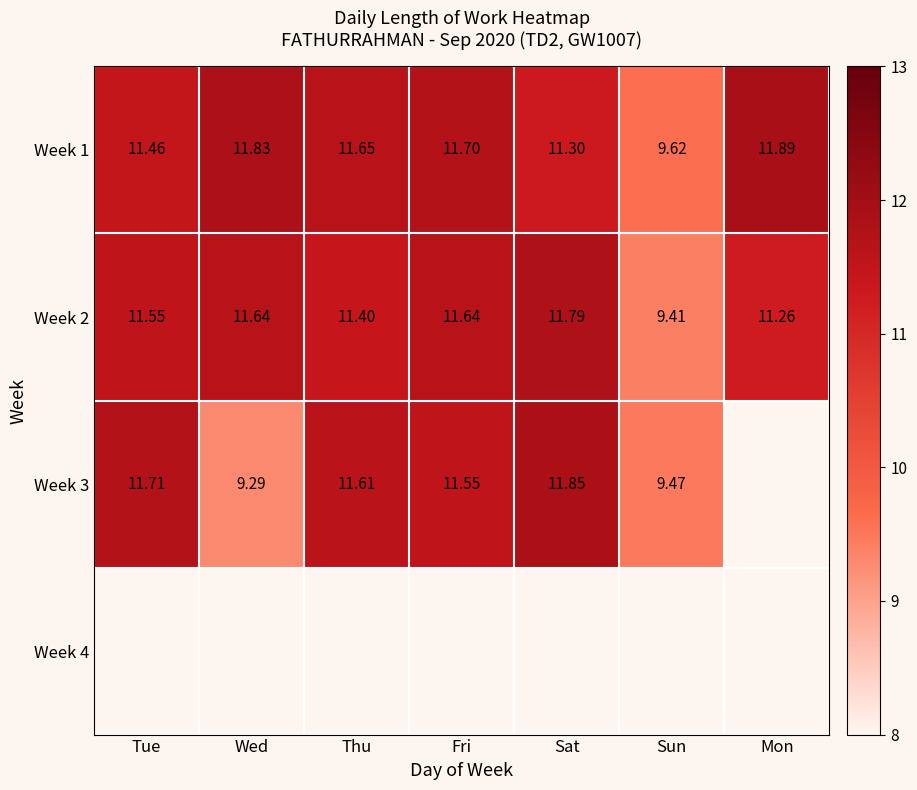

Which has a higher value, Wed or Fri?

Wed